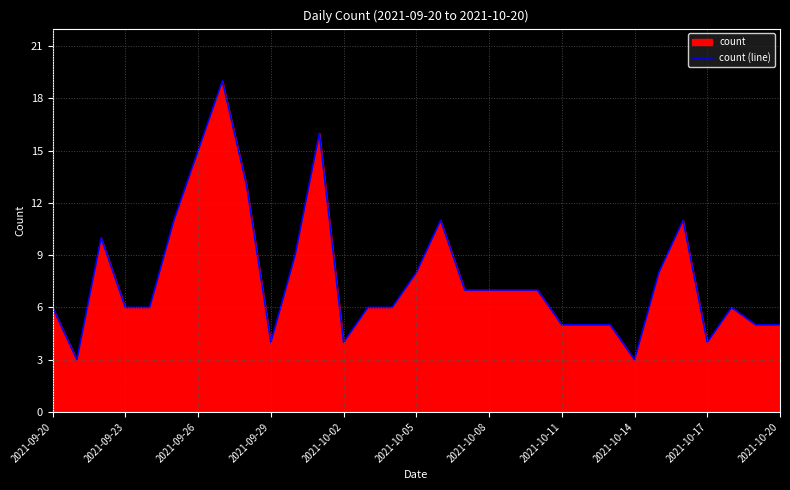

How many data points are above 6?

15